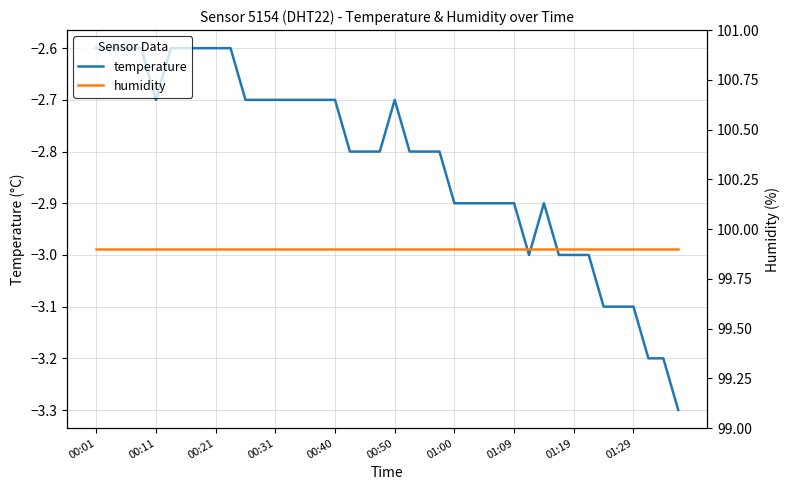

True or false: humidity and temperature cross at least once.

False